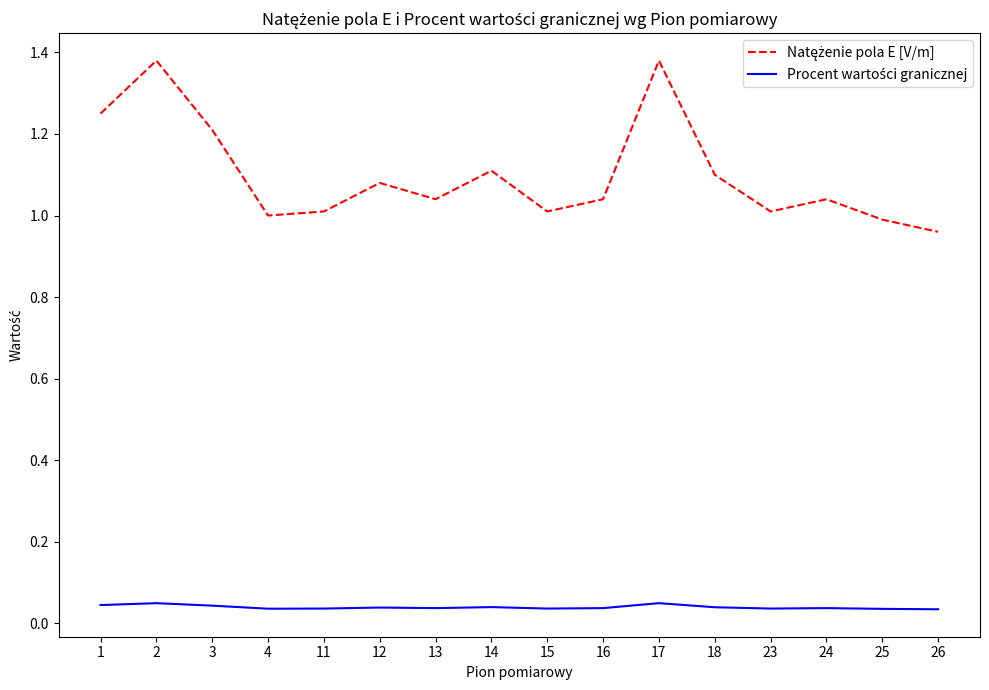

How many lines are shown in the chart?

2